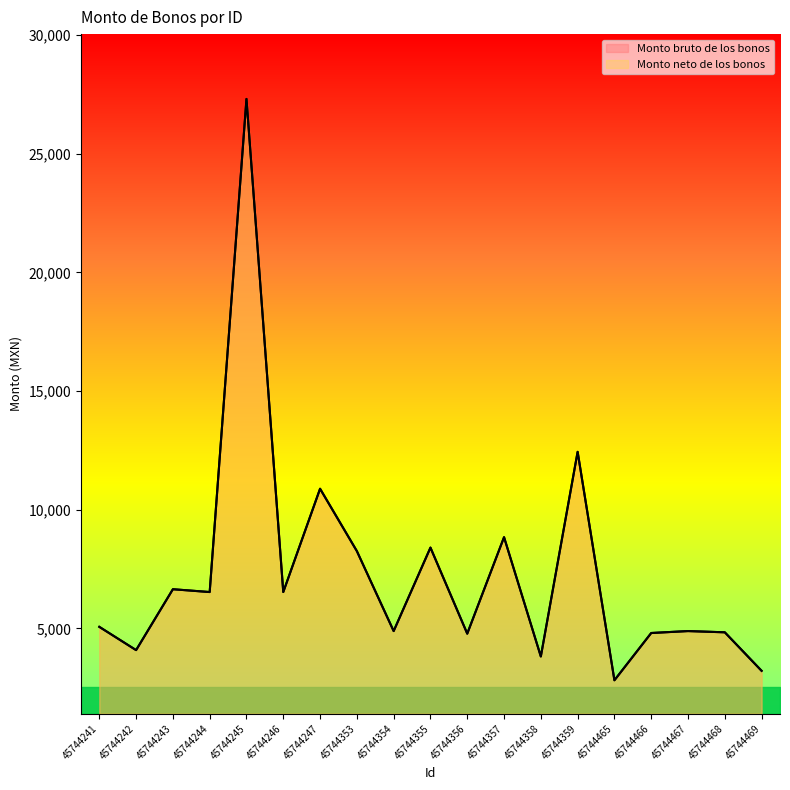

Reading left to right, transcribe all the data shown in this chart.

Monto bruto de los bonos: 45744241=5068.9	45744242=4088.5	45744243=6653.3	45744244=6534.6	45744245=27307.2	45744246=6534.6	45744247=10886.0	45744353=8259.8	45744354=4890.7	45744355=8406.9	45744356=4781.8	45744357=8845.6	45744358=3820.2	45744359=12440.7	45744465=2818.4	45744466=4809.2	45744467=4890.7	45744468=4838.5	45744469=3216.0
Monto neto de los bonos: 45744241=5068.9	45744242=4088.5	45744243=6653.3	45744244=6534.6	45744245=27307.2	45744246=6534.6	45744247=10886.0	45744353=8259.8	45744354=4890.7	45744355=8406.9	45744356=4781.8	45744357=8845.6	45744358=3820.2	45744359=12440.7	45744465=2818.4	45744466=4809.2	45744467=4890.7	45744468=4838.5	45744469=3216.0